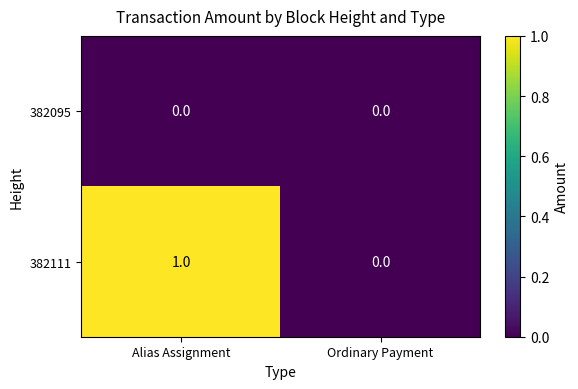

Is it true that 382095 equals 0 at Ordinary Payment?

True